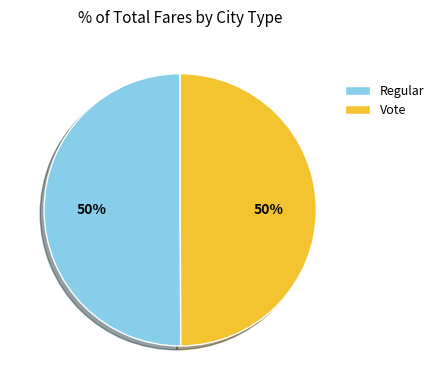

To the nearest percent, what is the combined percentage of Vote and Regular?

100%